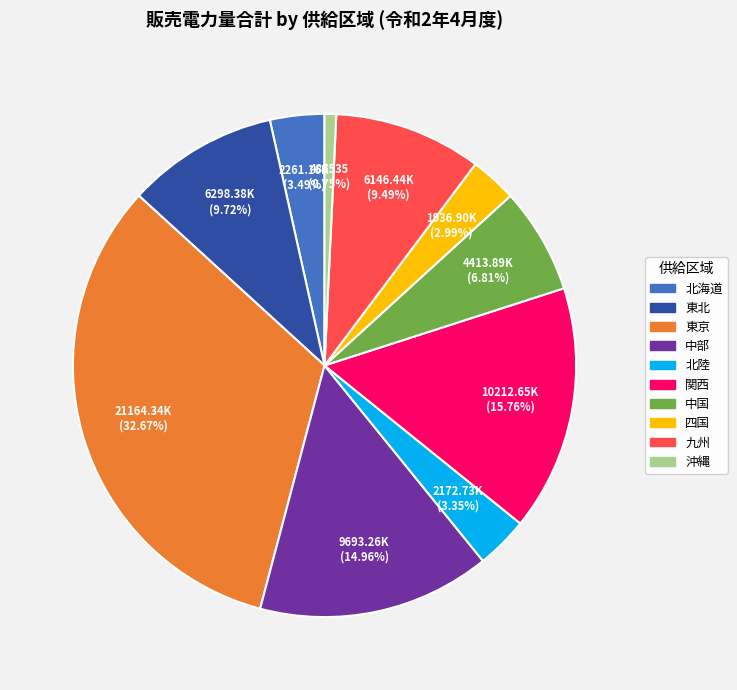

Which has a higher value, 関西 or 中国?

関西